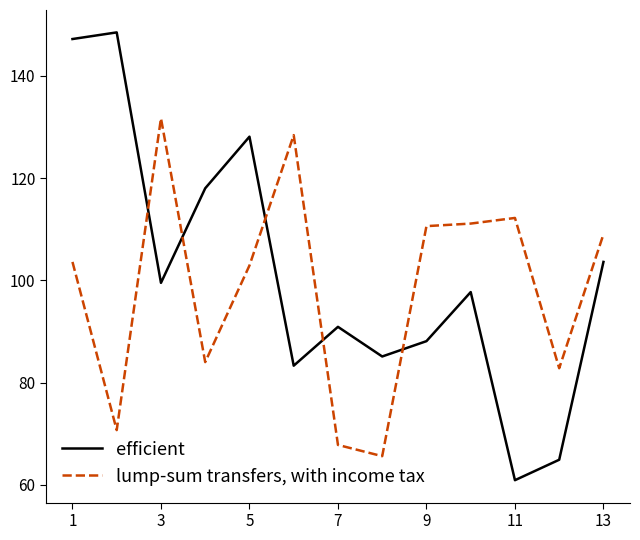

Count the number of categories in the chart.

13